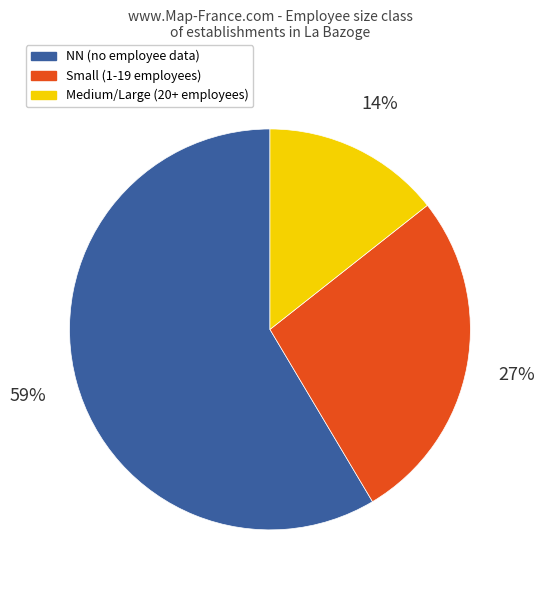

Count the number of slices in the pie.

3